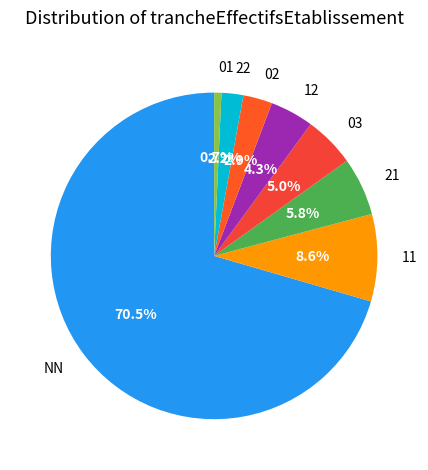

Does 03 represent more than half of the total?

No